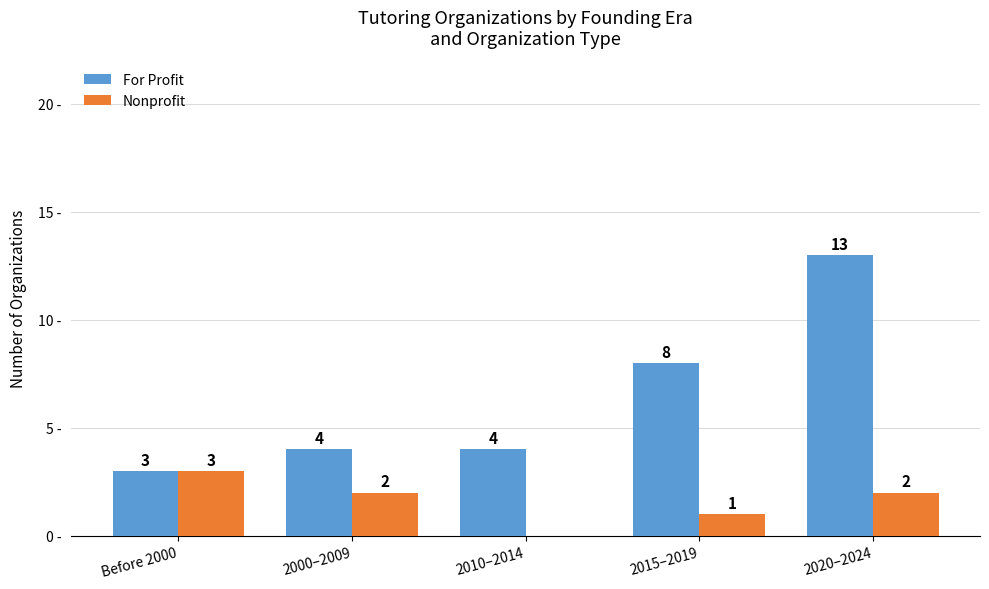

Which category has the highest value in the For Profit series?

2020–2024